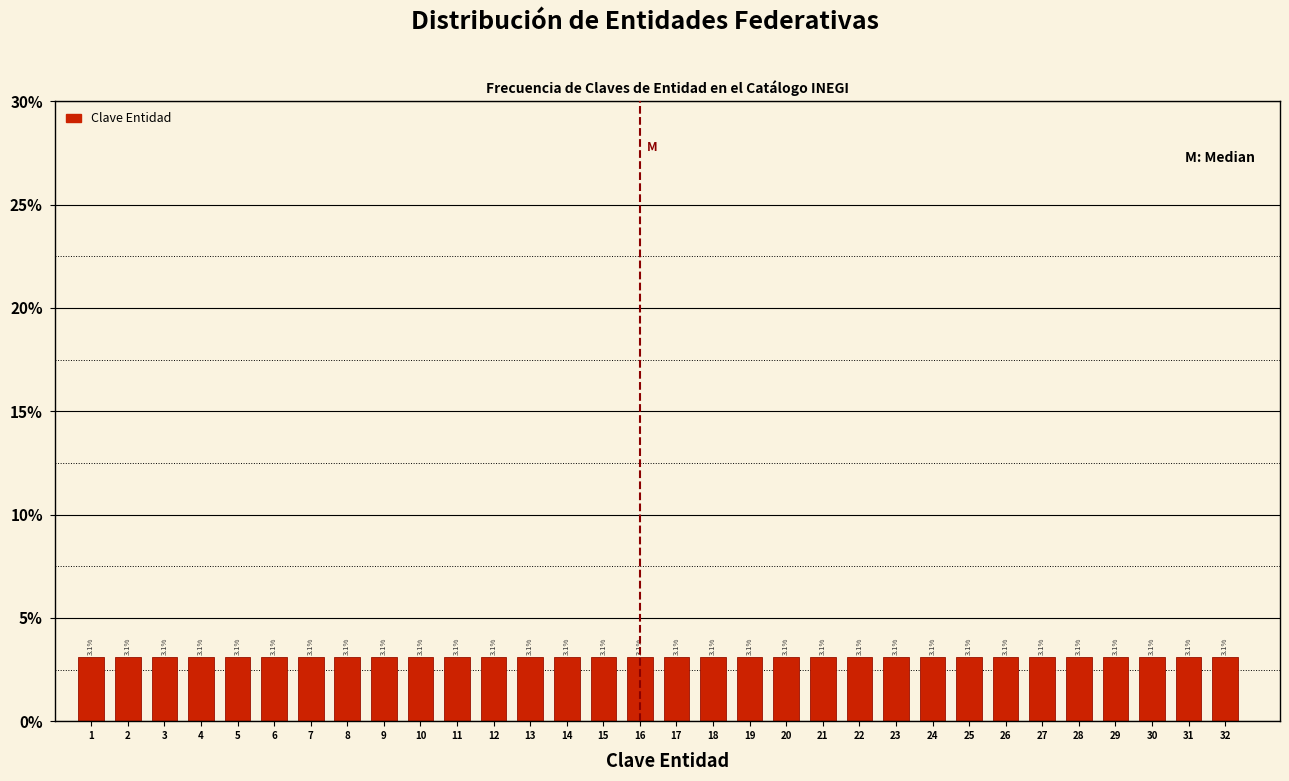

What is the height of the bar covering 22.5 to 23.5 on the x-axis?

3.1